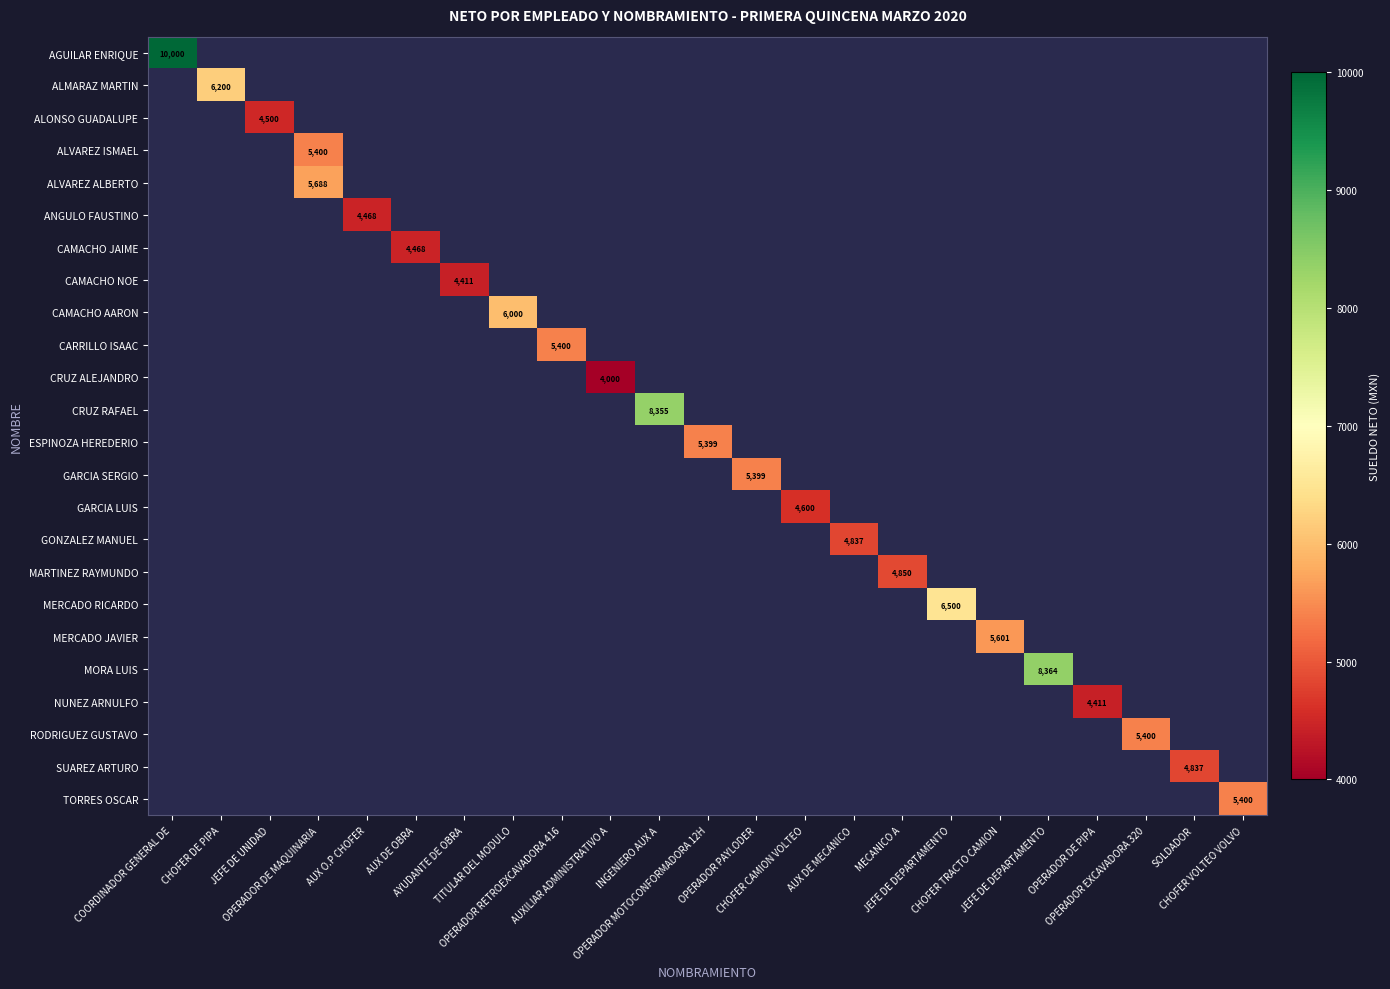

Which label corresponds to the largest value in the chart?

COORDINADOR GENERAL DE